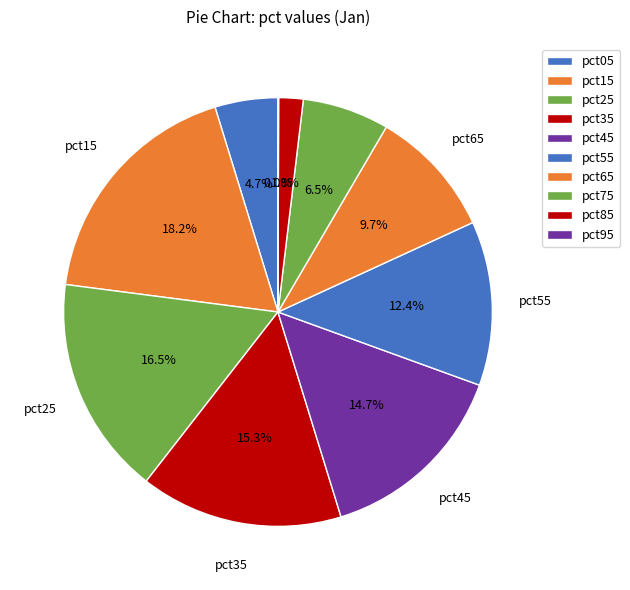

How many segments does this pie chart have?

10